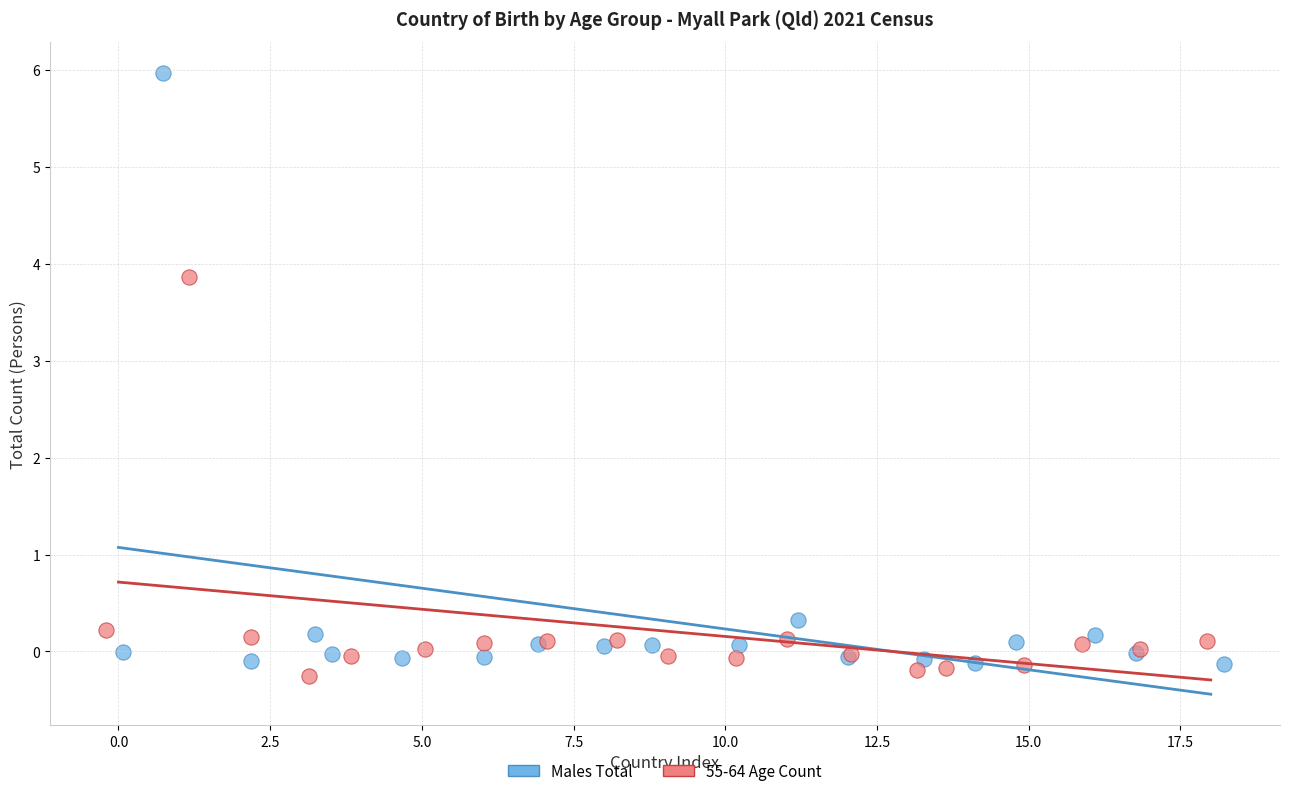

Which series has the largest Y range (max minus min)?

Males Total